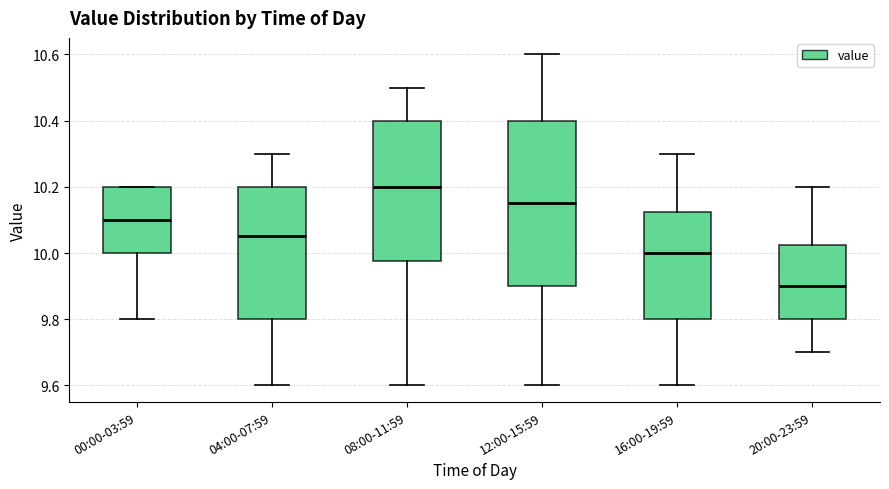

Where does the lower whisker of the box for 00:00-03:59 end on the y-axis? The values are not printed on the chart, so give them approximately, as read against the axis.

9.80